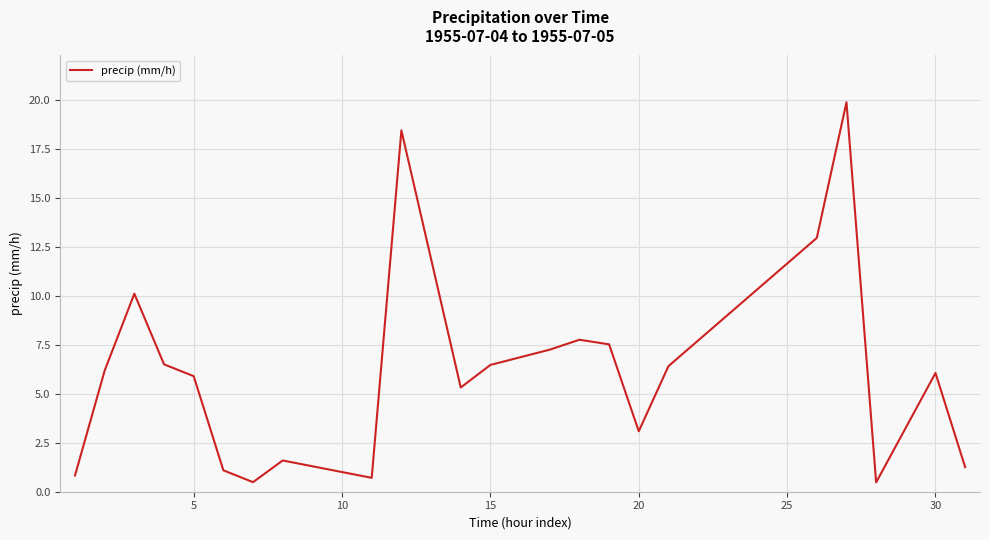

What is the minimum value shown in the chart?

0.5